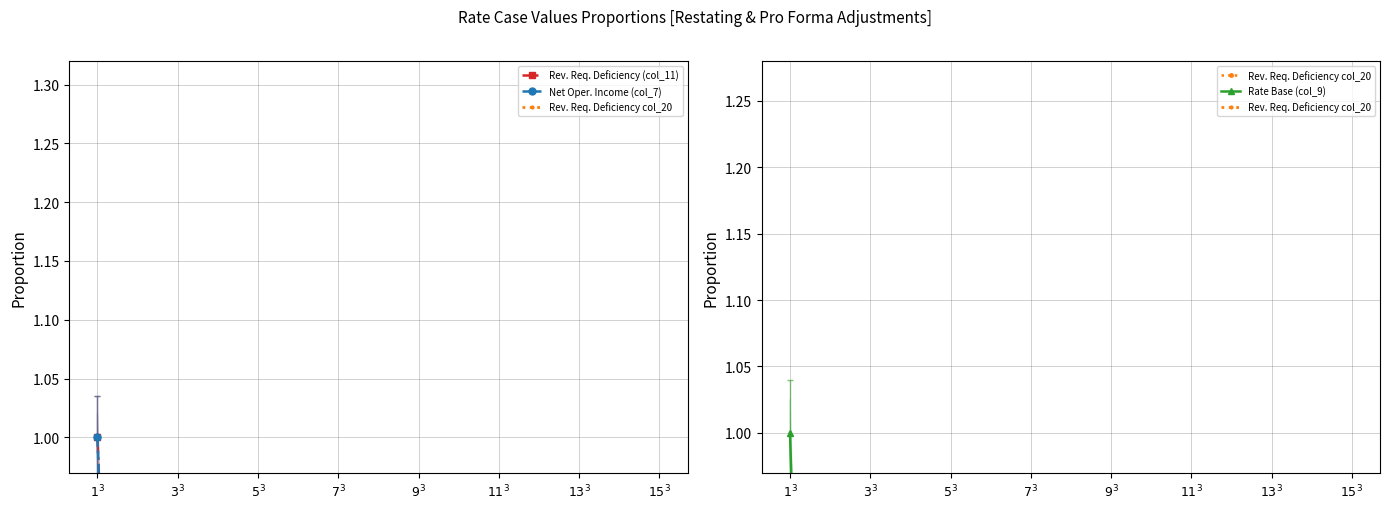

Reading left to right, what are all the values shown in this chart?

Rev. Req. Deficiency (col_11): 1.0	0.0	0.0	0.0	0.0	-0.1	-0.0	-0.0	0.0	-0.1	-0.0	-0.0	-0.0	-0.3	0.0
Net Oper. Income (col_7): 1.0	0.0	-0.0	0.0	-0.0	0.0	0.0	0.0	-0.0	0.0	0.0	0.0	0.0	0.1	0.0
Rev. Req. Deficiency col_20: 0.0	0.0	0.0	0.0	0.0	-170.9	0.0	0.0	0.0	0.0	0.0	0.0	0.0	0.0	0.0
Rate Base (col_9): 1.0	0.0	0.0	0.0	0.0	0.0	0.0	0.0	0.0	0.0	0.0	0.0	0.0	0.0	0.0